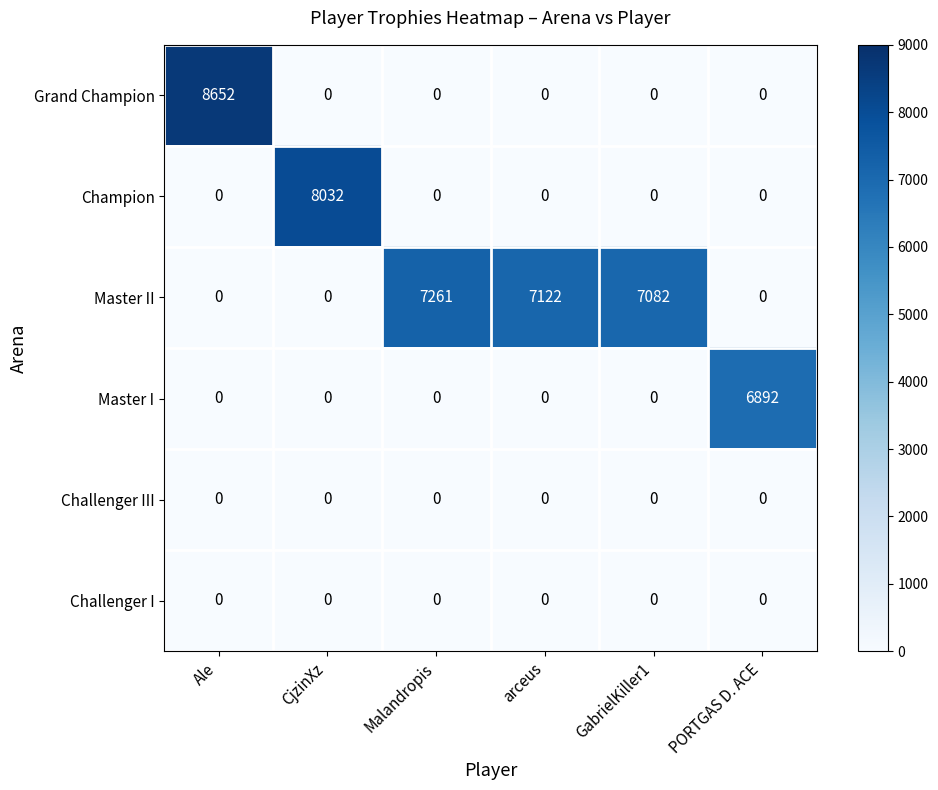

What is the difference between the highest and lowest values at arceus?

7122